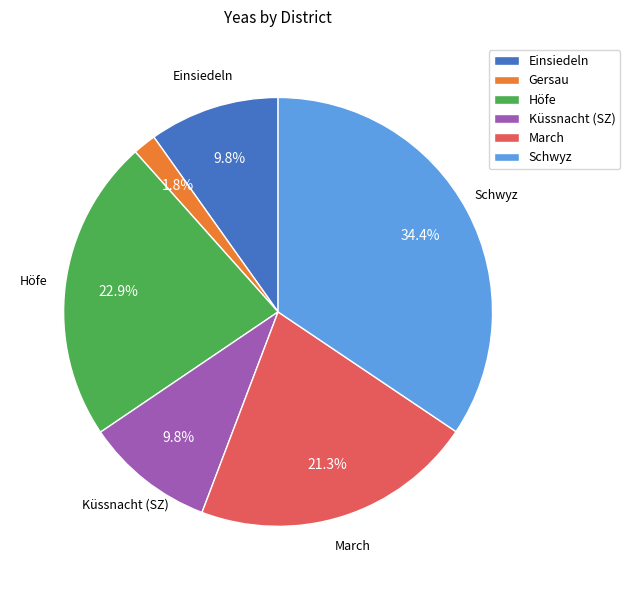

What is the total percentage of Gersau and March?

23.1%